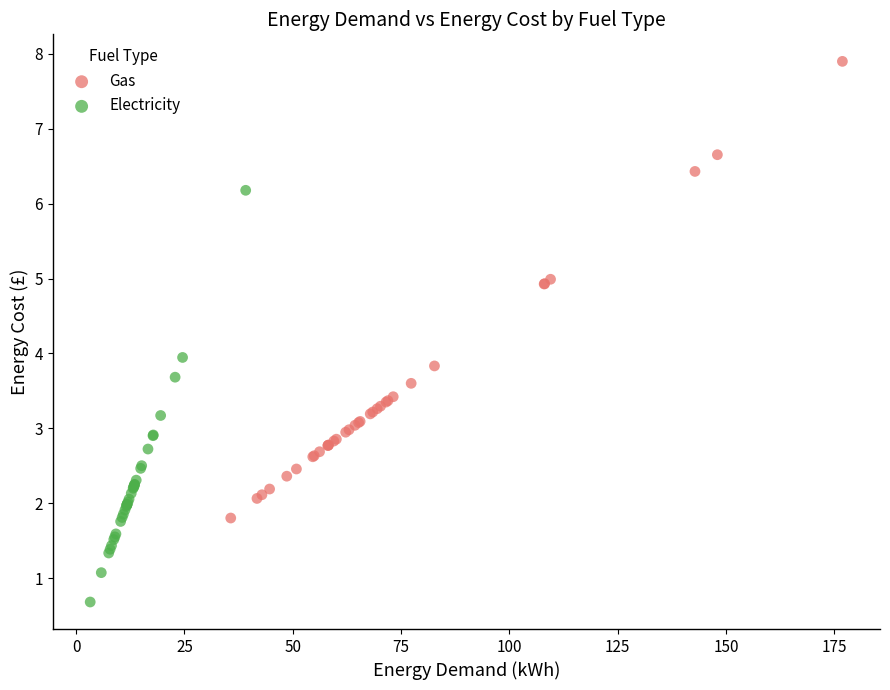

Which series has the widest spread of Y values?

Gas